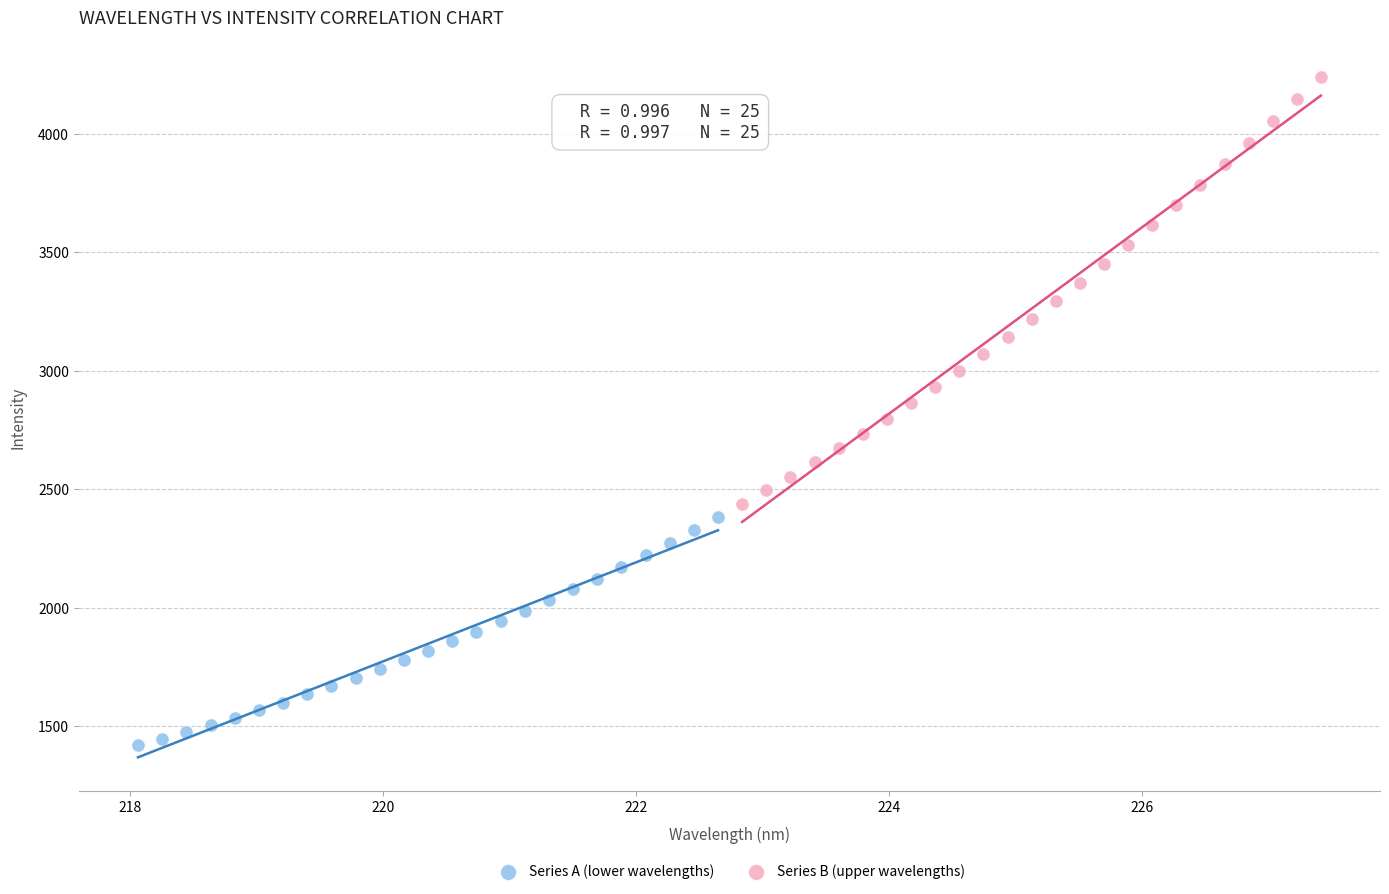

Which series contains the highest Y value?

Series B (upper wavelengths)